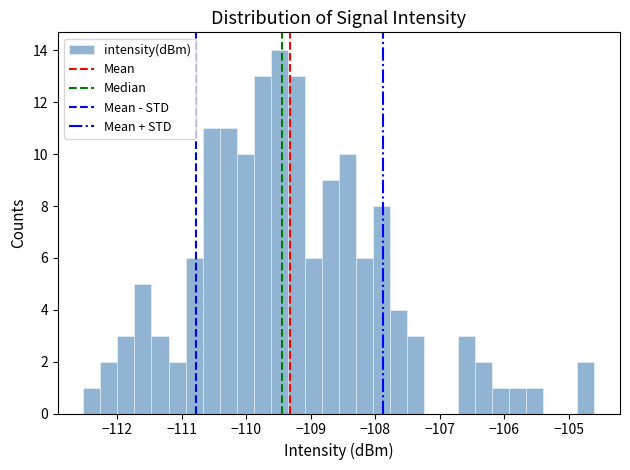

Around what value on the x-axis is the tallest bar? Give the approximate position of its centre, as read against the axis.

-109.5